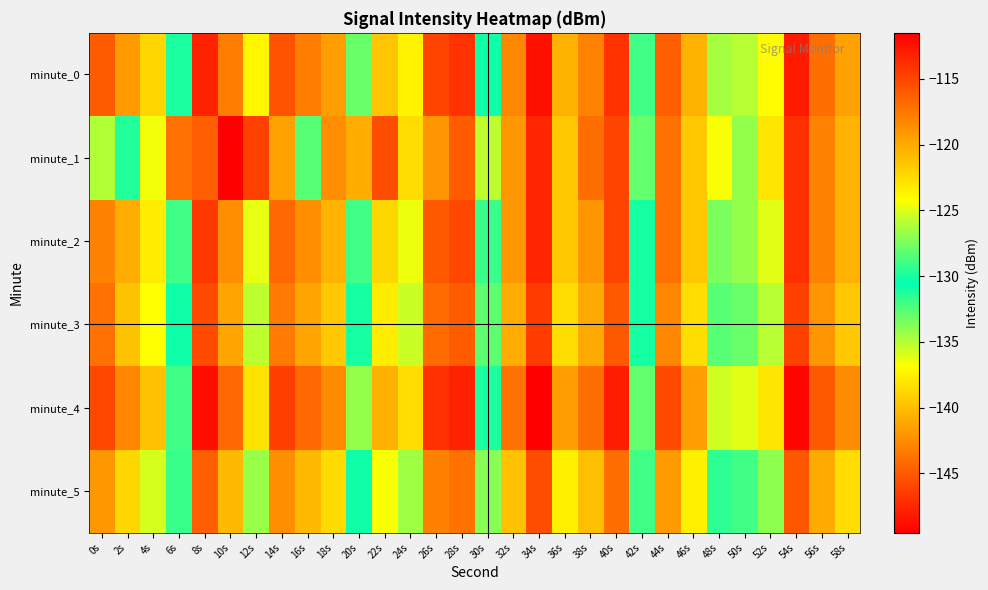

At which category is the sum across all series the highest?

34s